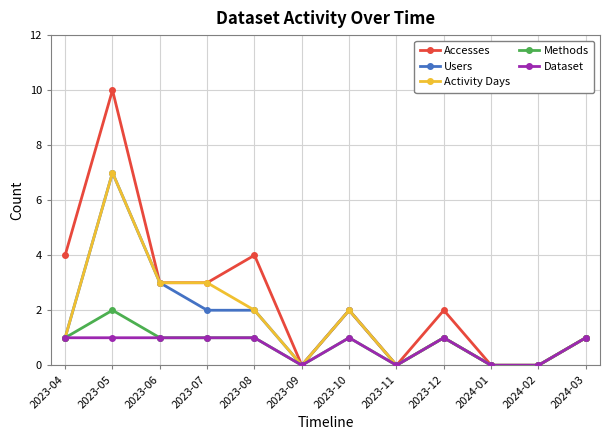

Reading right to left, transcribe all the data shown in this chart.

Accesses: 2024-03=1	2024-02=0	2024-01=0	2023-12=2	2023-11=0	2023-10=2	2023-09=0	2023-08=4	2023-07=3	2023-06=3	2023-05=10	2023-04=4
Users: 2024-03=1	2024-02=0	2024-01=0	2023-12=1	2023-11=0	2023-10=2	2023-09=0	2023-08=2	2023-07=2	2023-06=3	2023-05=7	2023-04=1
Activity Days: 2024-03=1	2024-02=0	2024-01=0	2023-12=1	2023-11=0	2023-10=2	2023-09=0	2023-08=2	2023-07=3	2023-06=3	2023-05=7	2023-04=1
Methods: 2024-03=1	2024-02=0	2024-01=0	2023-12=1	2023-11=0	2023-10=1	2023-09=0	2023-08=1	2023-07=1	2023-06=1	2023-05=2	2023-04=1
Dataset: 2024-03=1	2024-02=0	2024-01=0	2023-12=1	2023-11=0	2023-10=1	2023-09=0	2023-08=1	2023-07=1	2023-06=1	2023-05=1	2023-04=1